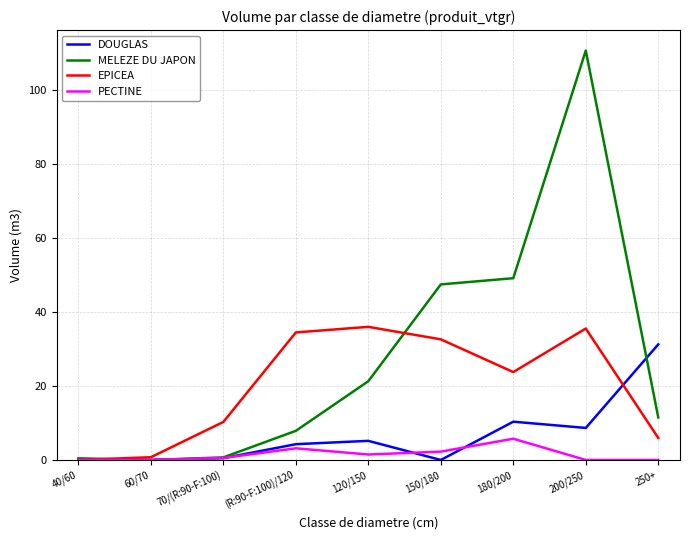

Is it true that EPICEA equals 23.8 at 180/200?

True